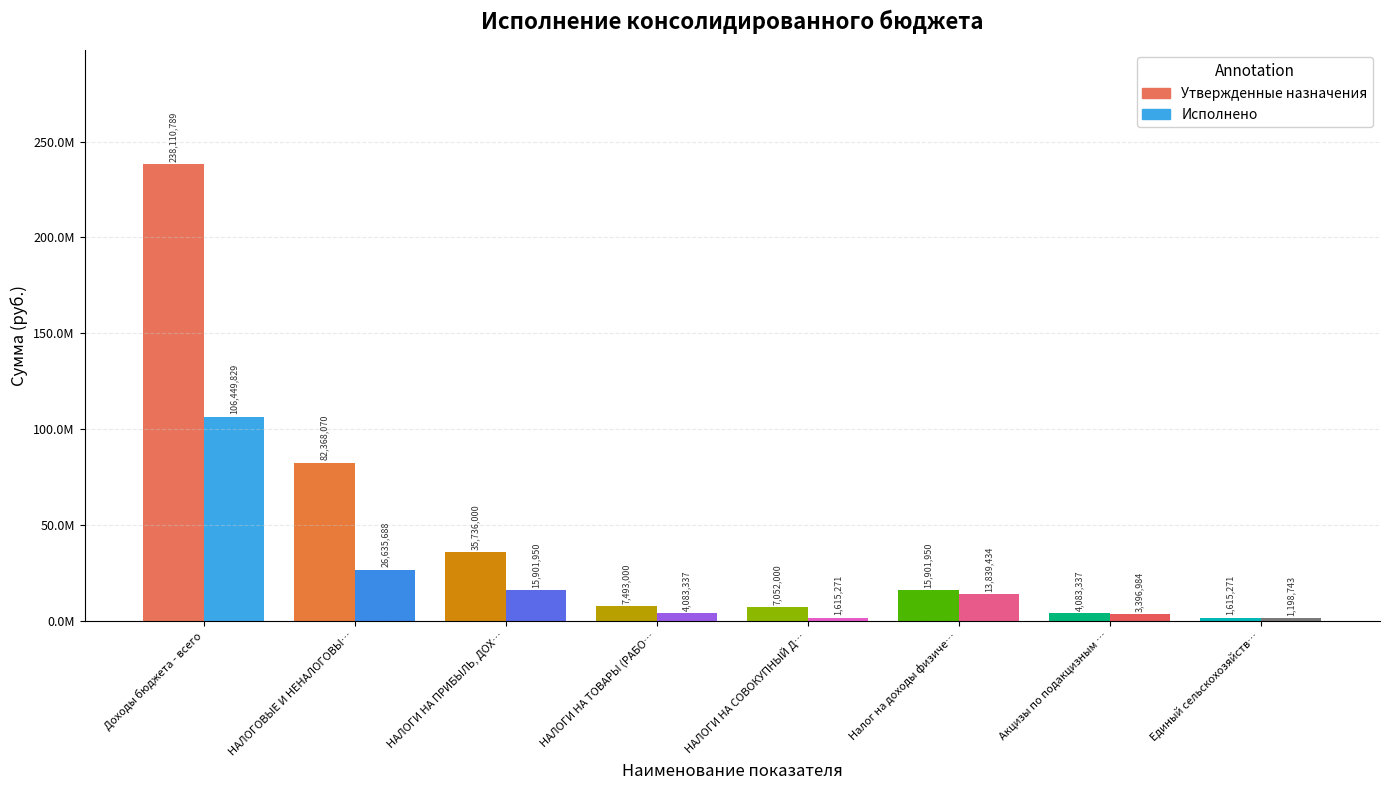

Is it true that Утвержденные назначения equals 82368070.0 at НАЛОГОВЫЕ И НЕНАЛОГОВЫЕ ДОХОДЫ?

True